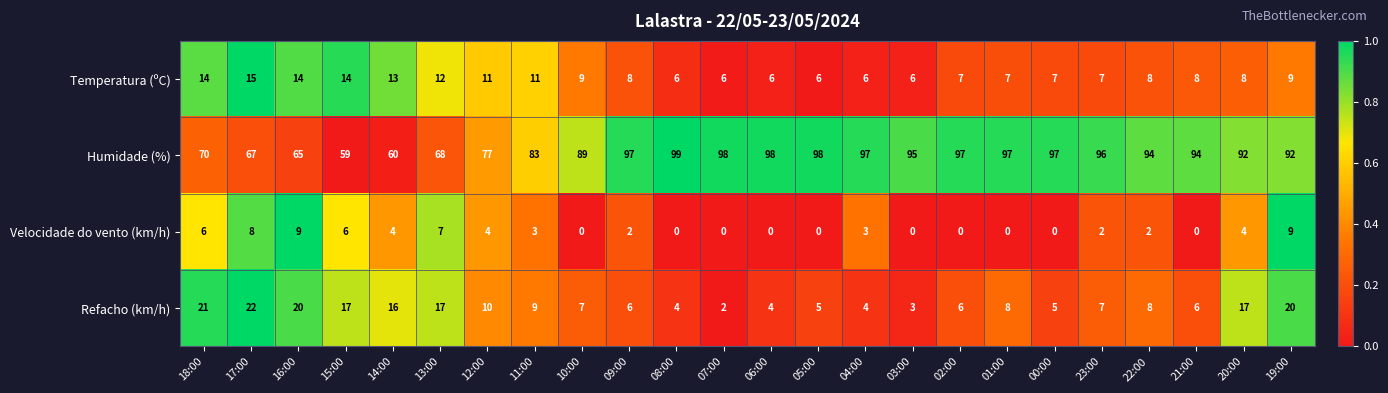

What is the spread (max minus min) of values at 15:00?

53